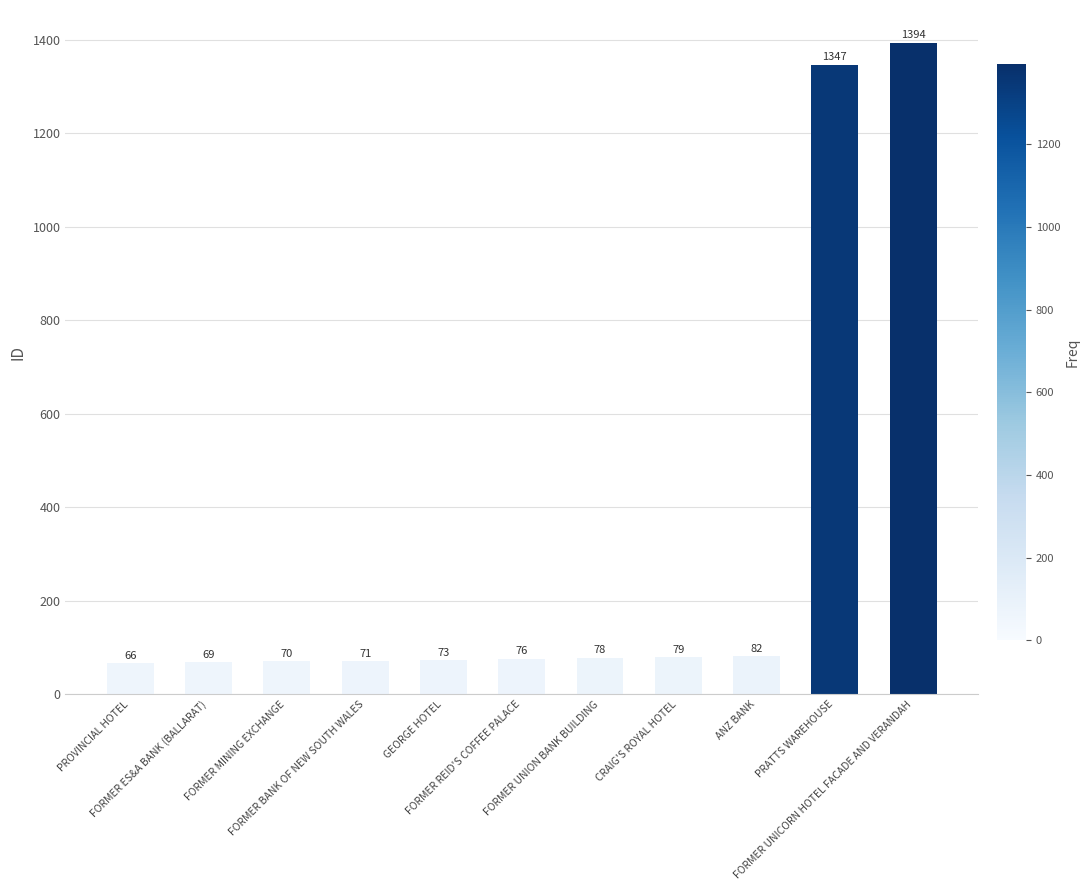

The value at FORMER UNICORN HOTEL FACADE AND VERANDAH is 1394. True or false?

True